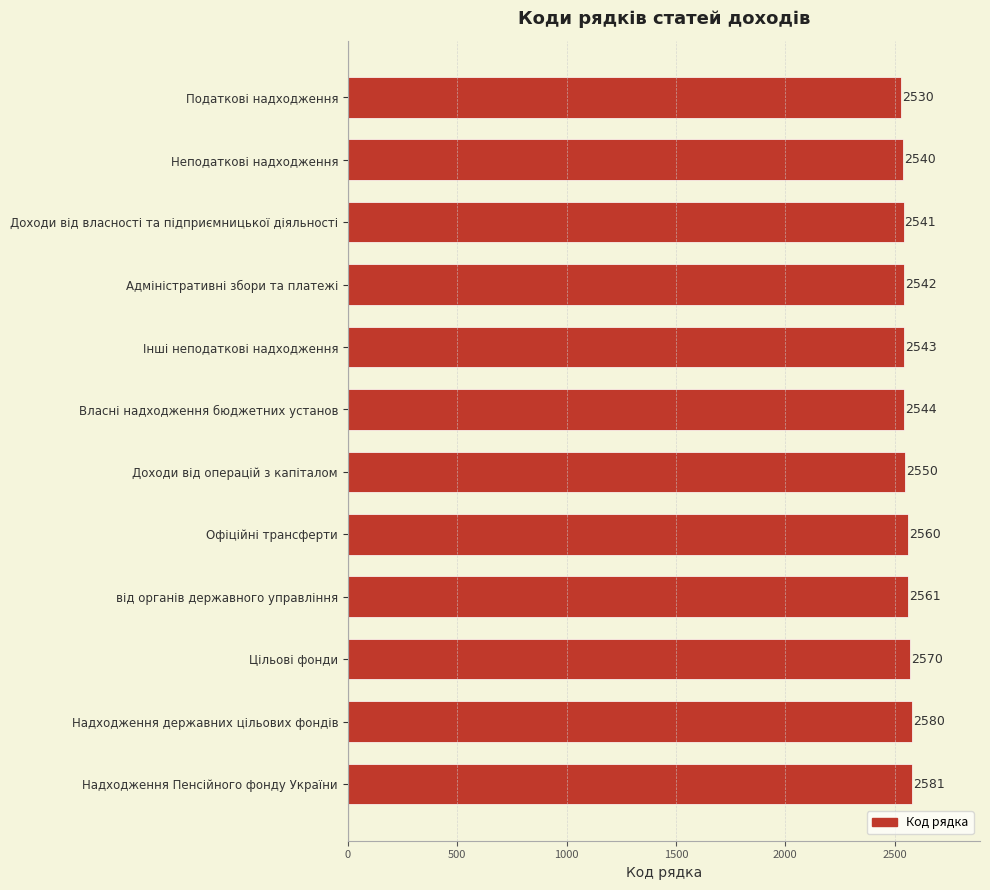

What is the minimum value shown in the chart?

2530